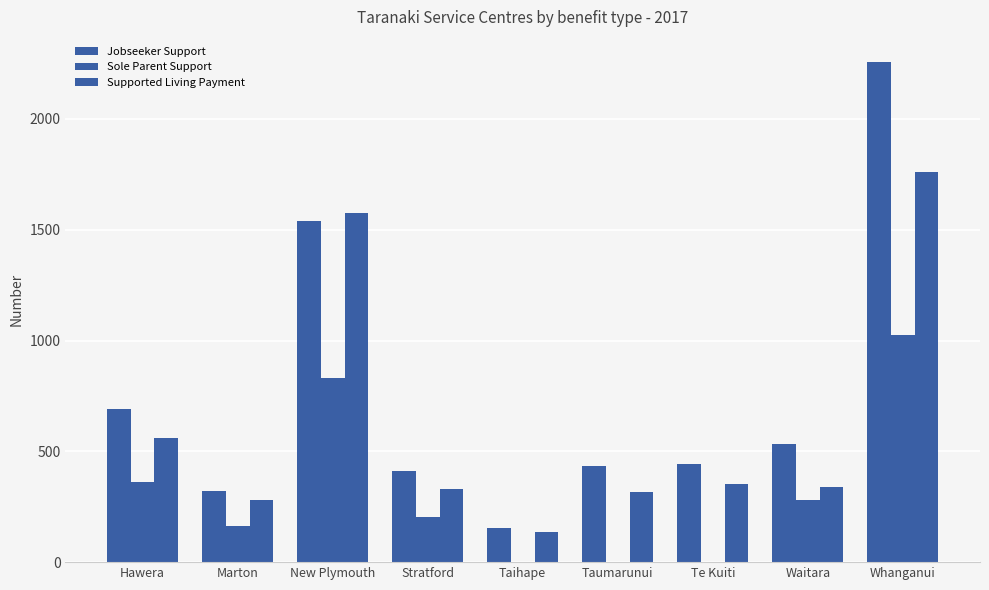

At which label does Supported Living Payment reach its minimum?

Taihape